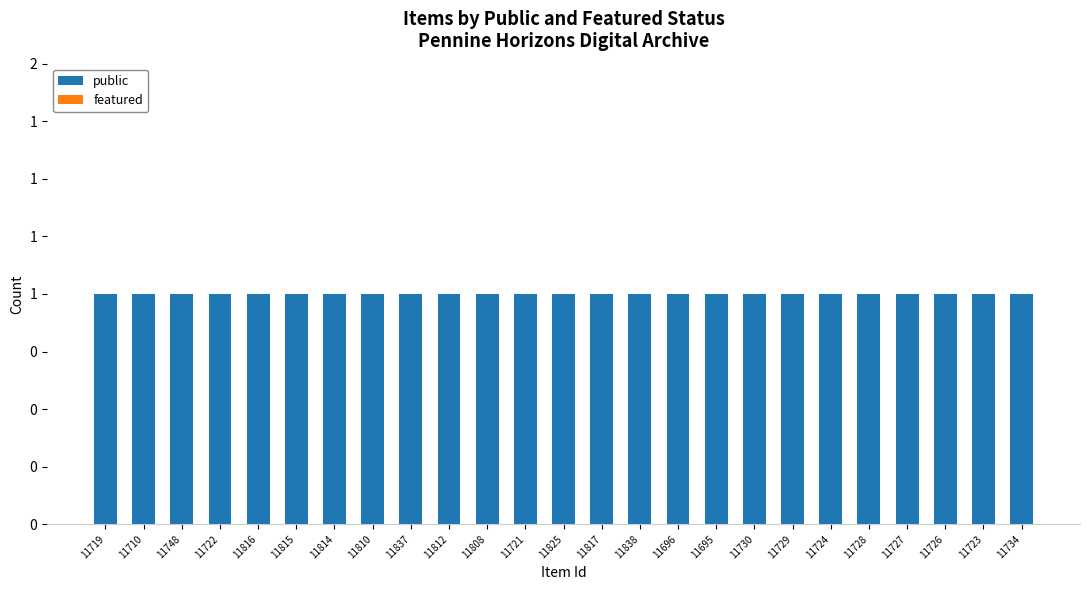

What is the value of the public bar at the 20th from the left?

1